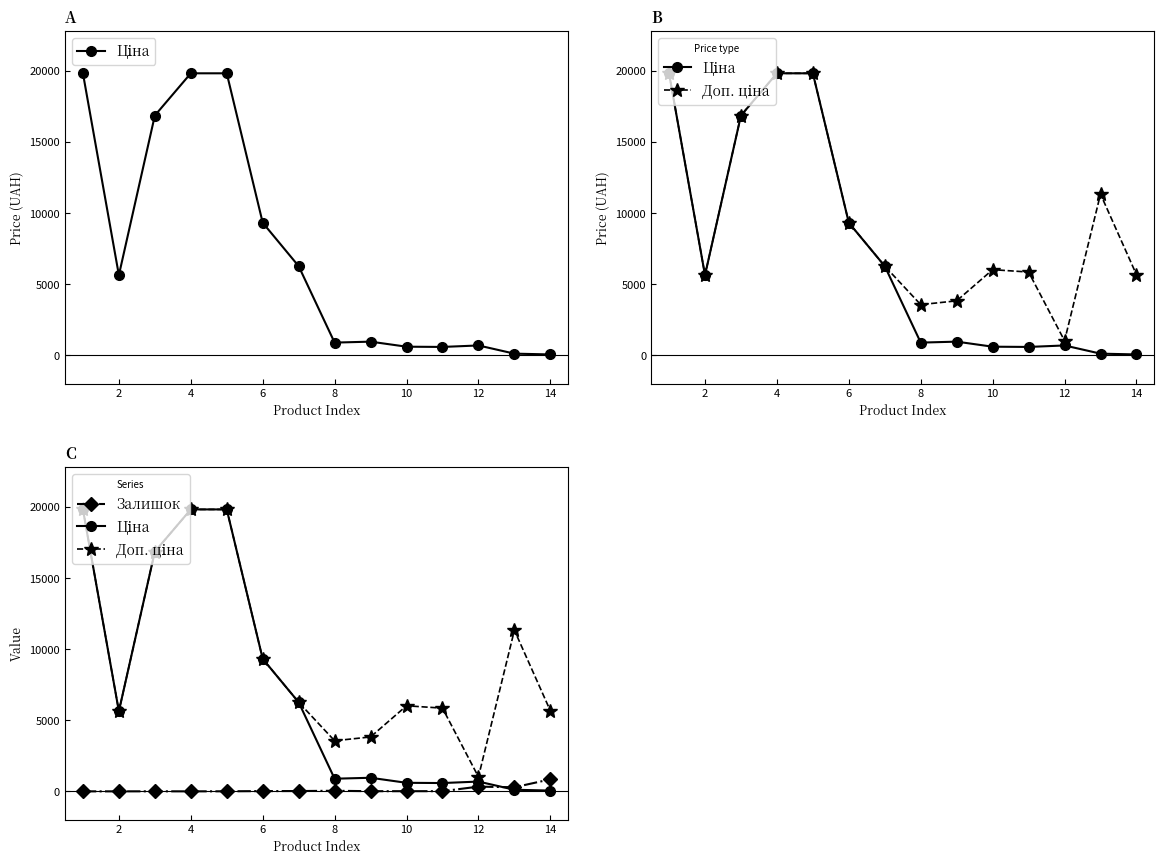

How many categories are shown in the chart?

14